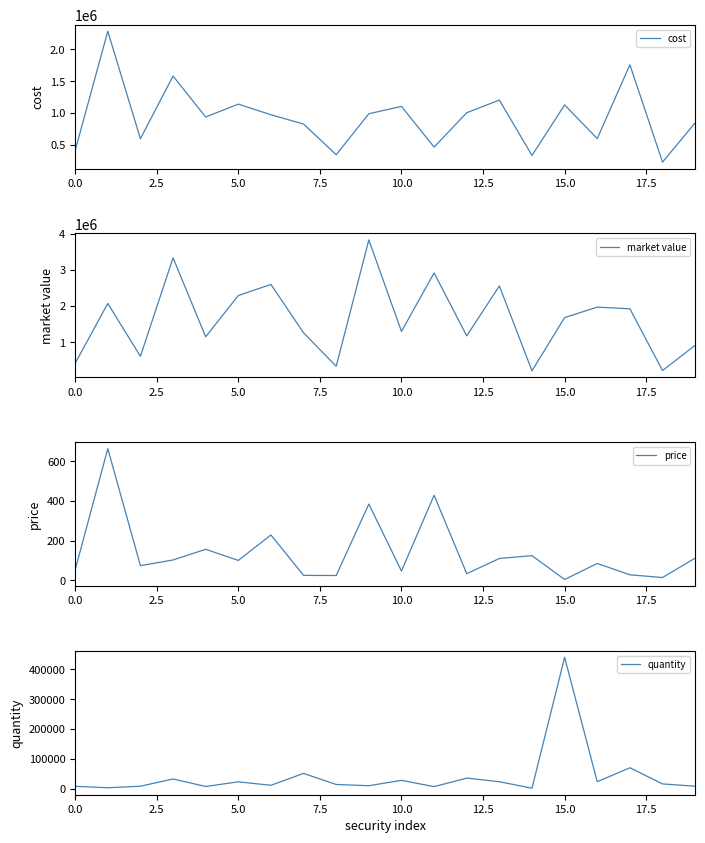

Is this an area chart (filled region under the line)?

No